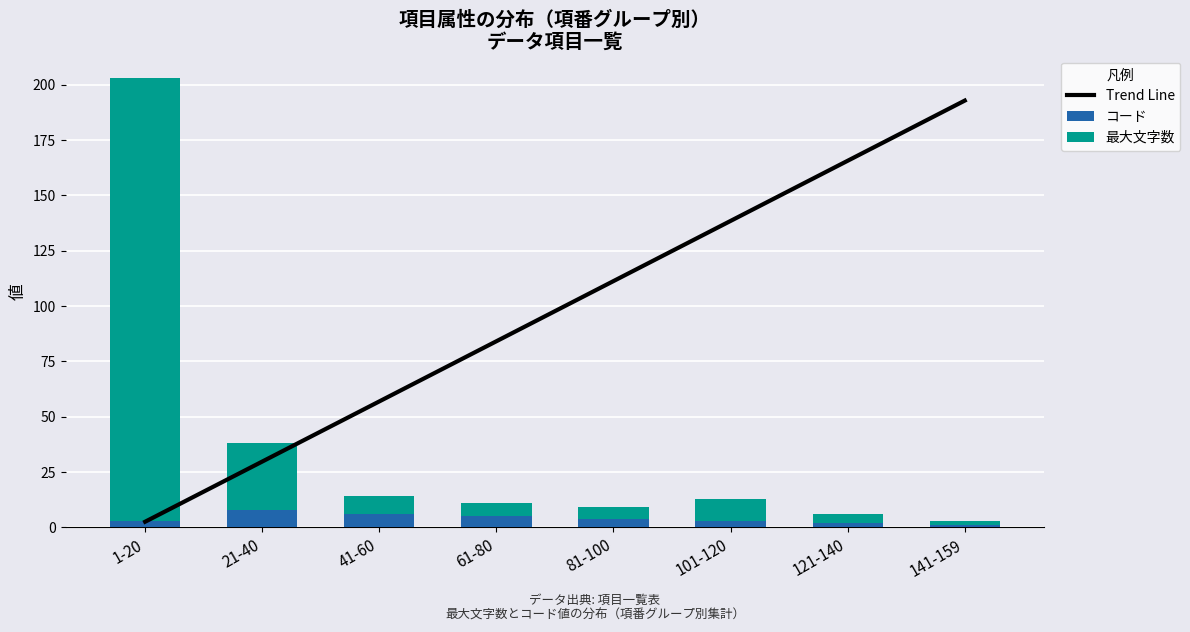

At which label is コード closest to 4?

81-100